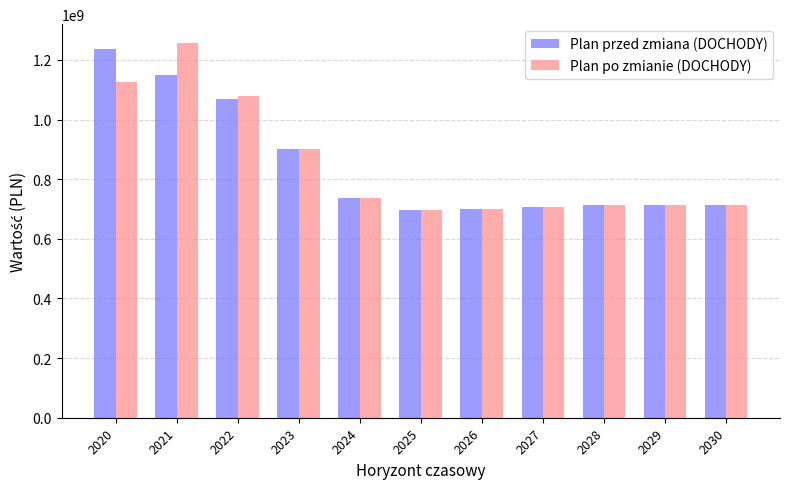

Reading left to right, transcribe all the data shown in this chart.

Plan przed zmiana (DOCHODY): 1235348222.6	1150610781.0	1067978034.0	901520717.0	735670723.0	695327355.0	701584637.0	707916670.0	714324595.0	714324595.0	714324595.0
Plan po zmianie (DOCHODY): 1126736140.1	1257320908.0	1079338127.0	901320717.0	735670723.0	695327355.0	701584637.0	707916670.0	714324595.0	714324595.0	714324595.0